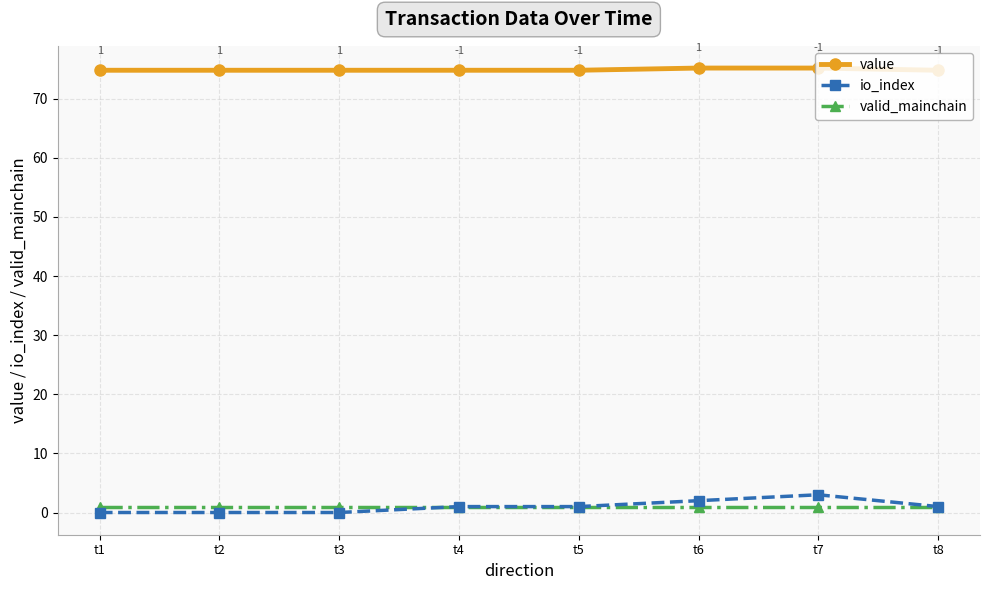

What is the value of the valid_mainchain point at the 5th from the left?

1.0